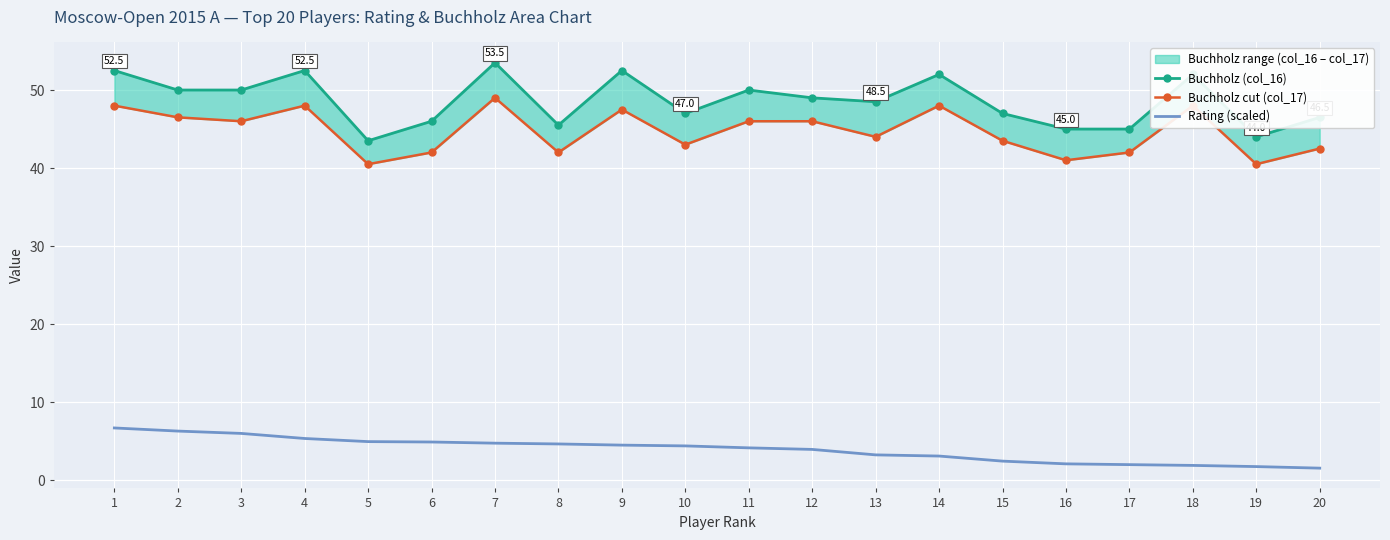

Which label corresponds to the largest value in the chart?

7